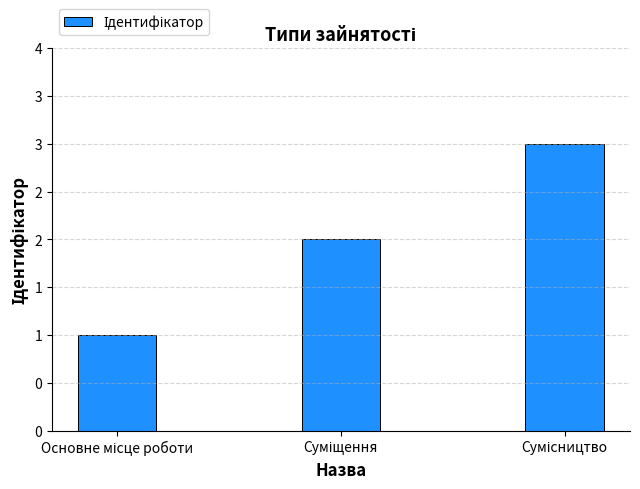

Are the bars horizontal?

No